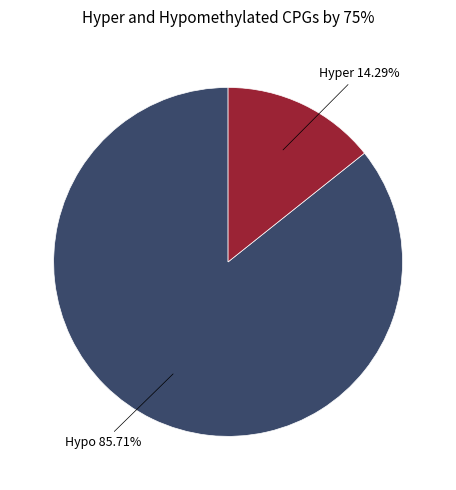

Does any single category account for the majority?

Yes